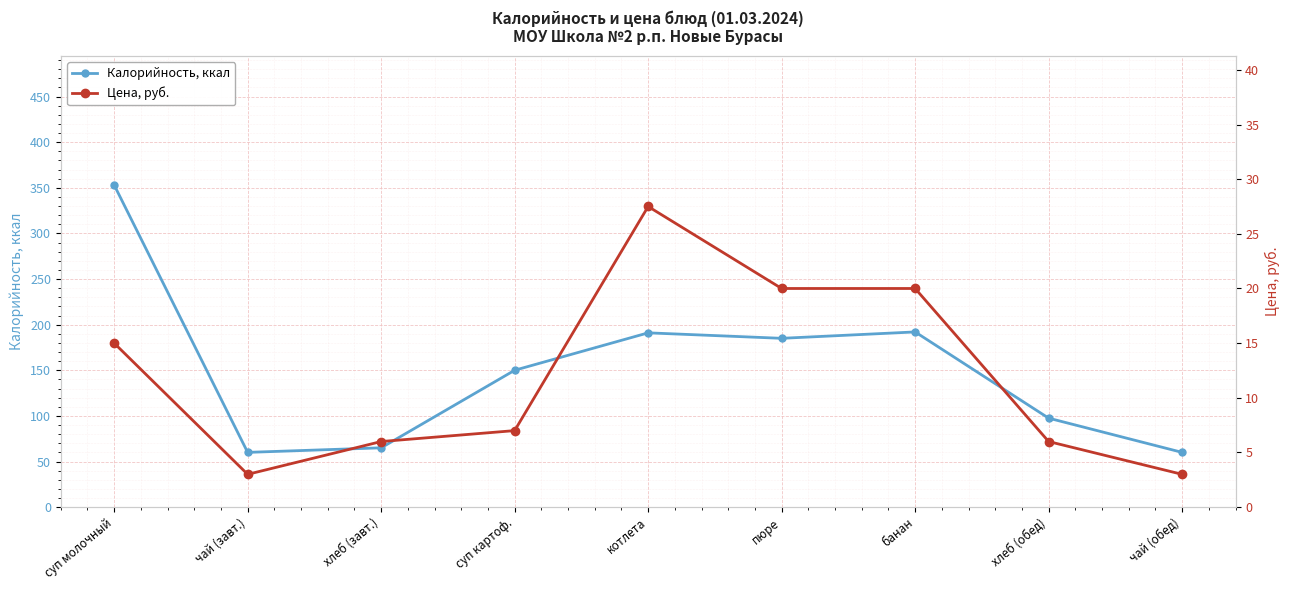

What is the value of the Калорийность, ккал point at the 9th from the left?

60.0